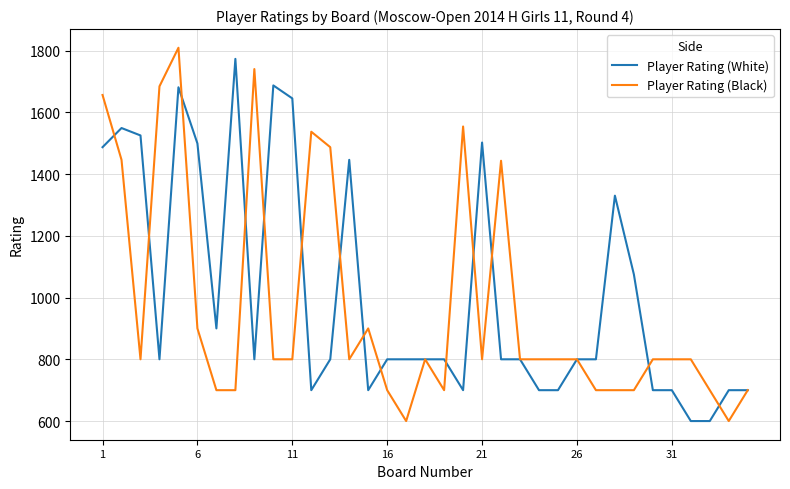

What is the minimum value for Player Rating (Black)?

600